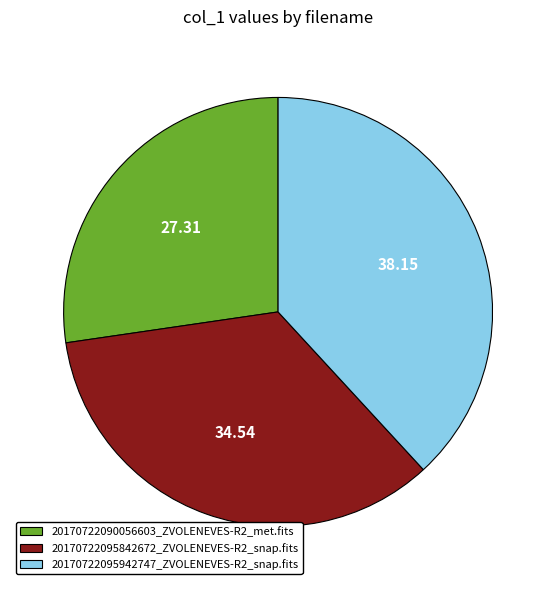

Which has a higher value, 20170722095842672_ZVOLENEVES-R2_snap.fits or 20170722090056603_ZVOLENEVES-R2_met.fits?

20170722095842672_ZVOLENEVES-R2_snap.fits